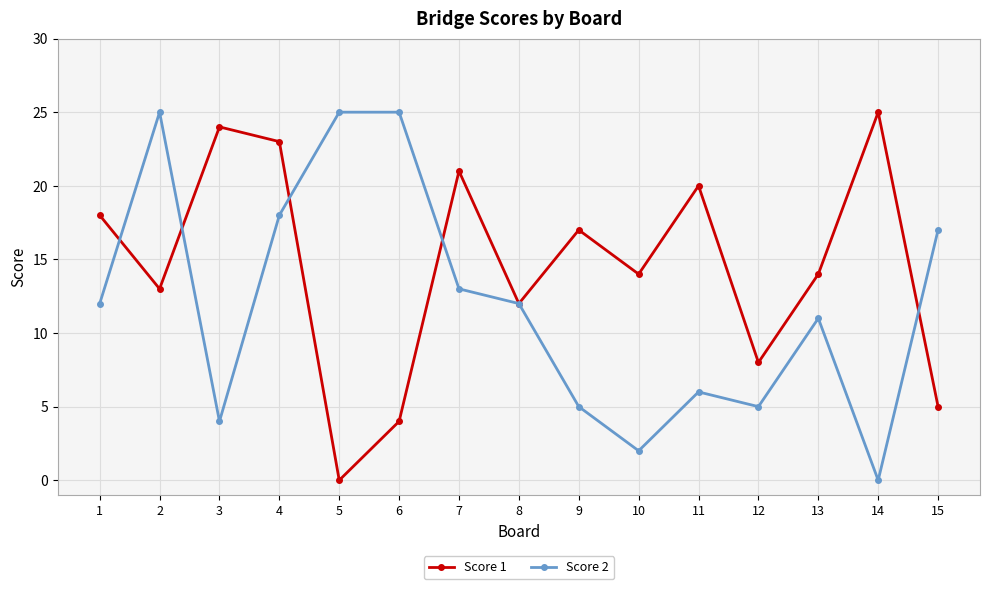

True or false: Score 2 and Score 1 intersect in this chart.

True